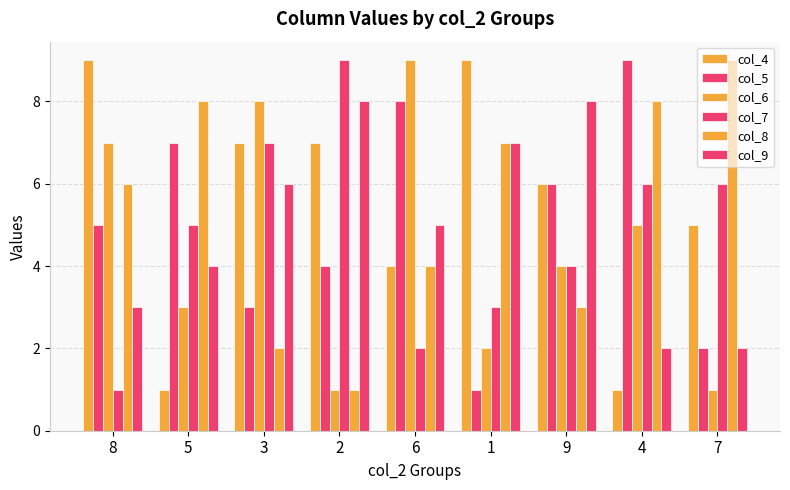

What is the difference between the maximum and second lowest values in the col_8 series?

7